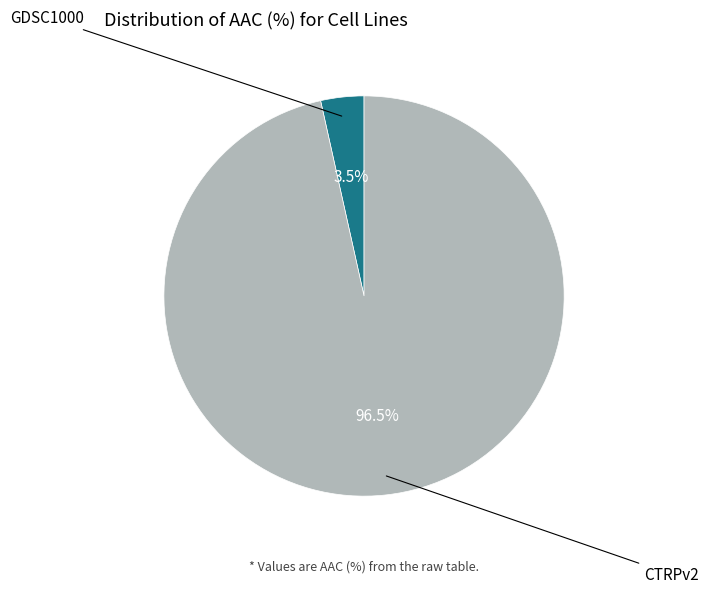

Is there a majority slice in this chart?

Yes